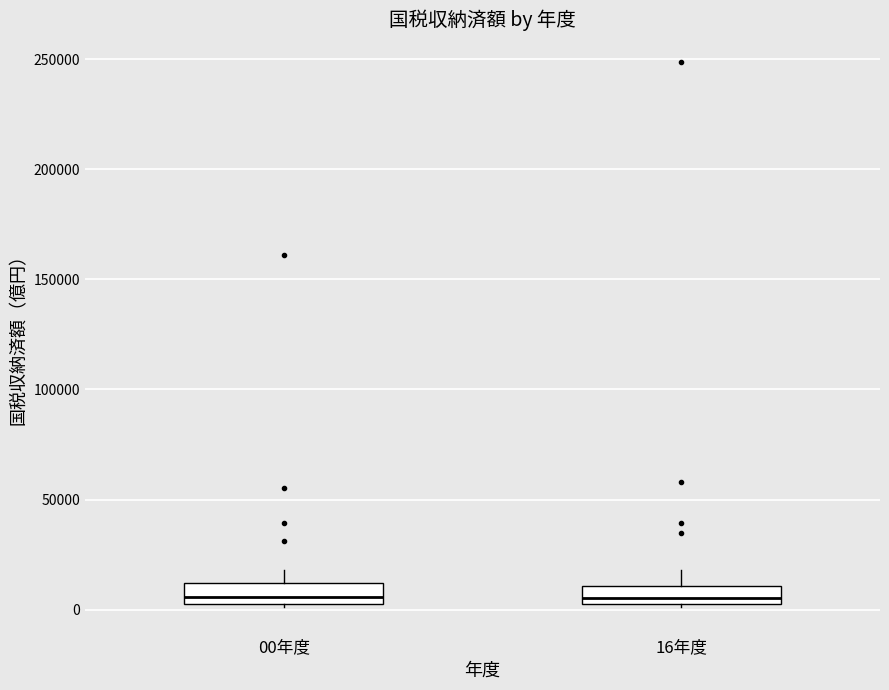

Reading left to right, read every box against the y-axis: the position of its median line, the range the box covers, and the ends of its whiskers. The values are not printed on the chart, so give them approximately, as read against the axis.

00年度: median 5000 (just above the box's lower edge), box 5000 to 10000, whiskers 0 to 20000
16年度: median 5000 (inside the box), box 5000 to 10000, whiskers 0 to 20000